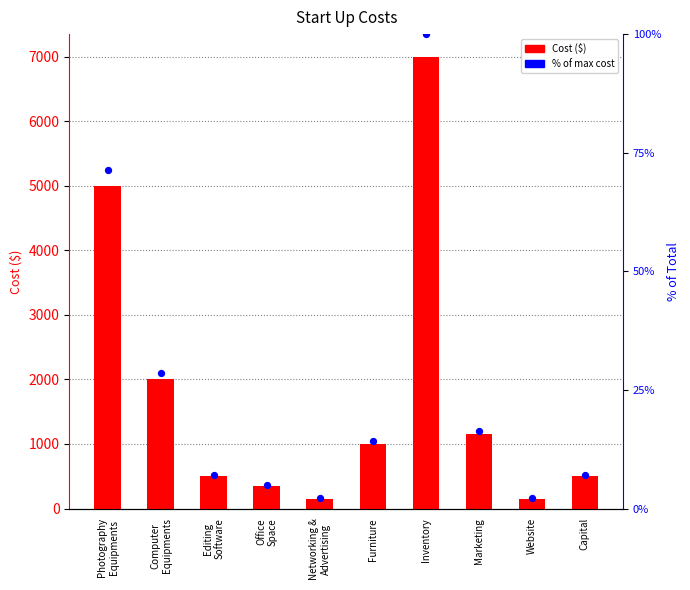

What is the total value across all series at Furniture?

2000